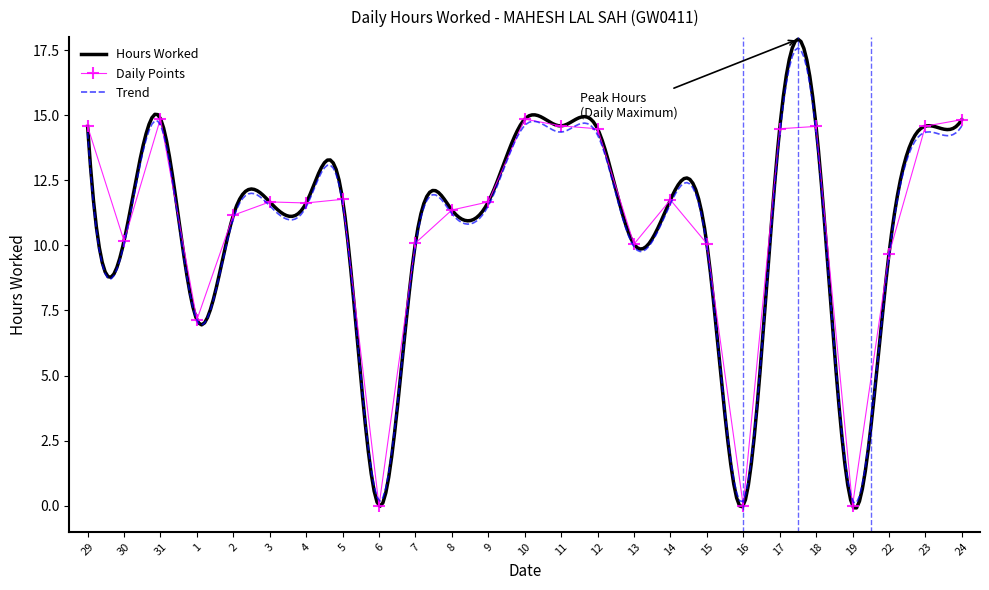

What is the label of the 19th point from the right?

4